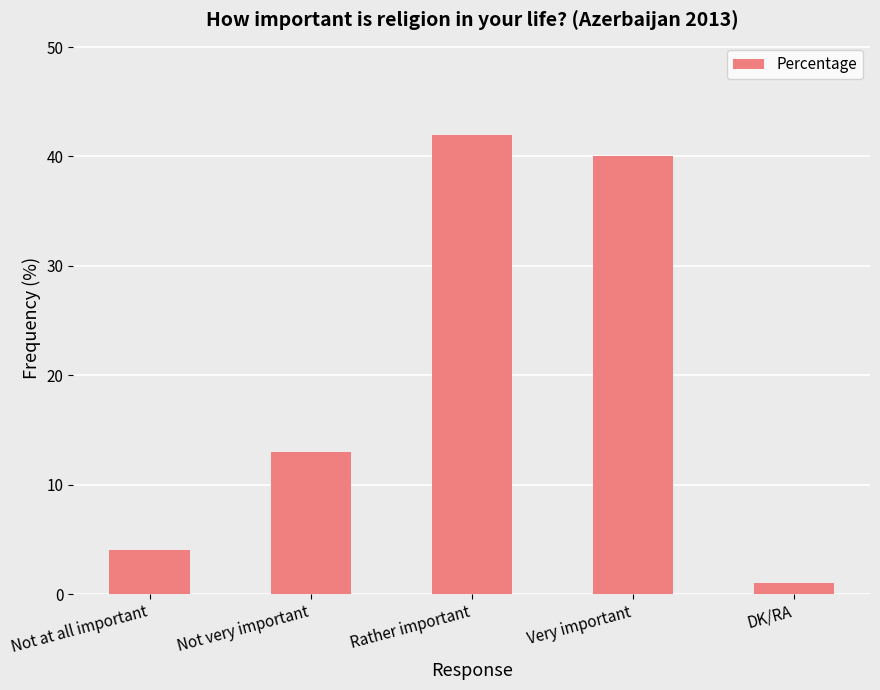

Are the bars grouped side by side (vs. stacked)?

No